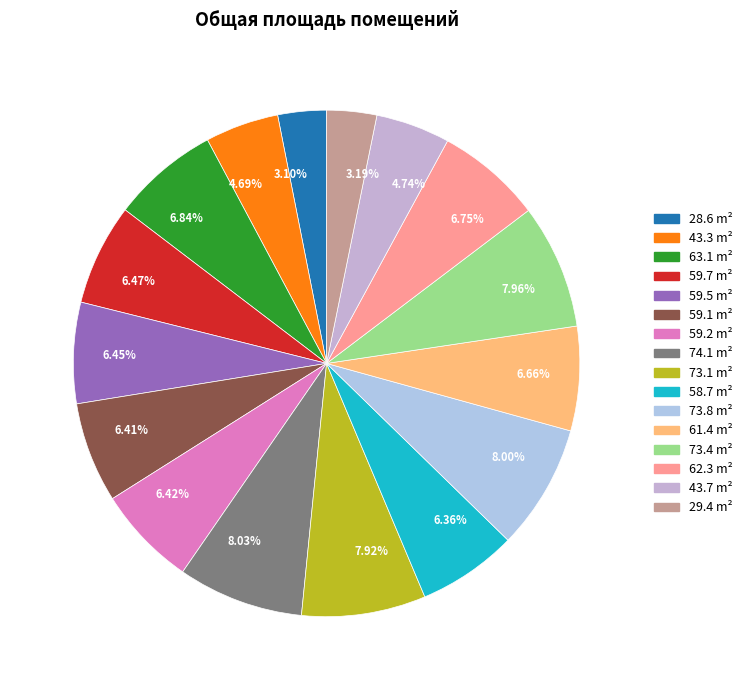

Do 4.69% and 6.66% together represent more than half of the pie?

No